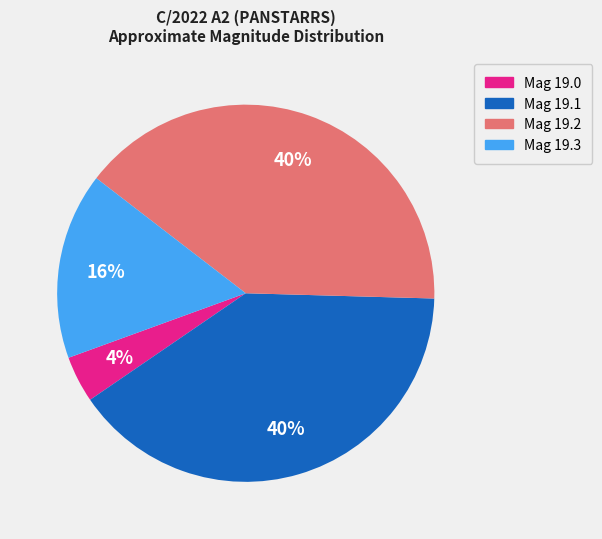

To the nearest percent, what is the combined percentage of Mag 19.3 and Mag 19.0?

20%